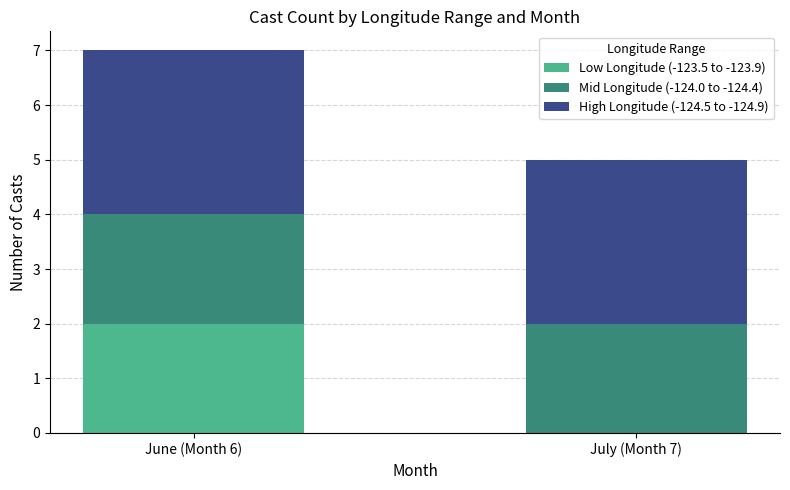

Which category has the highest value in the Low Longitude (-123.5 to -123.9) series?

June (Month 6)